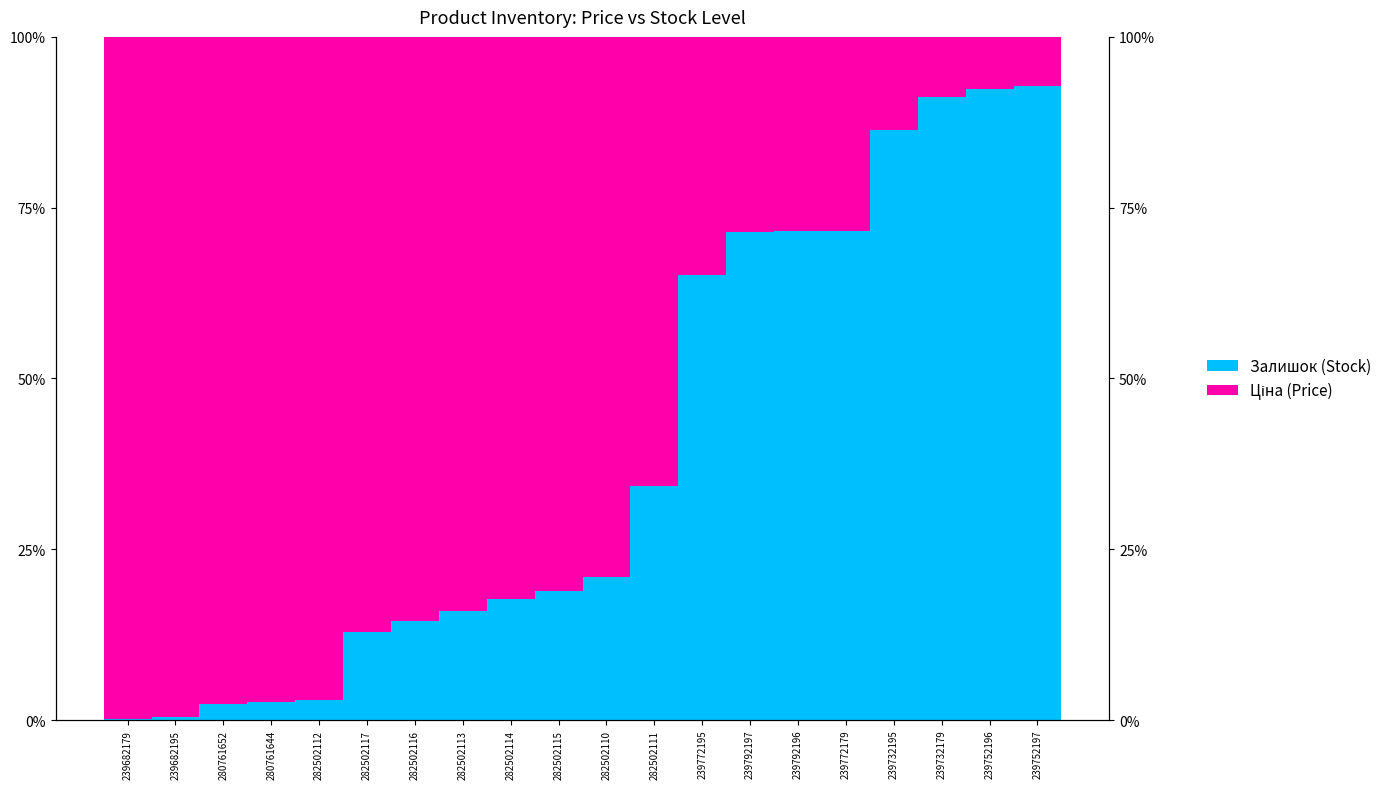

What is the sum of all Залишок (Stock) values?

786.1